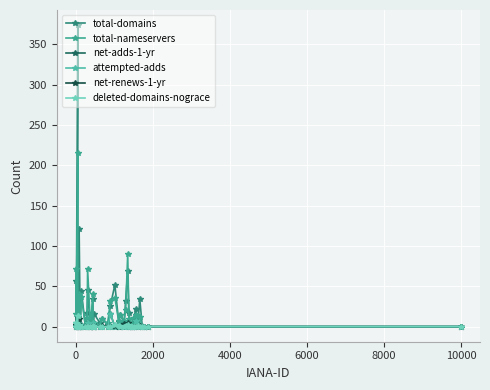

True or false: net-renews-1-yr and total-domains intersect in this chart.

False